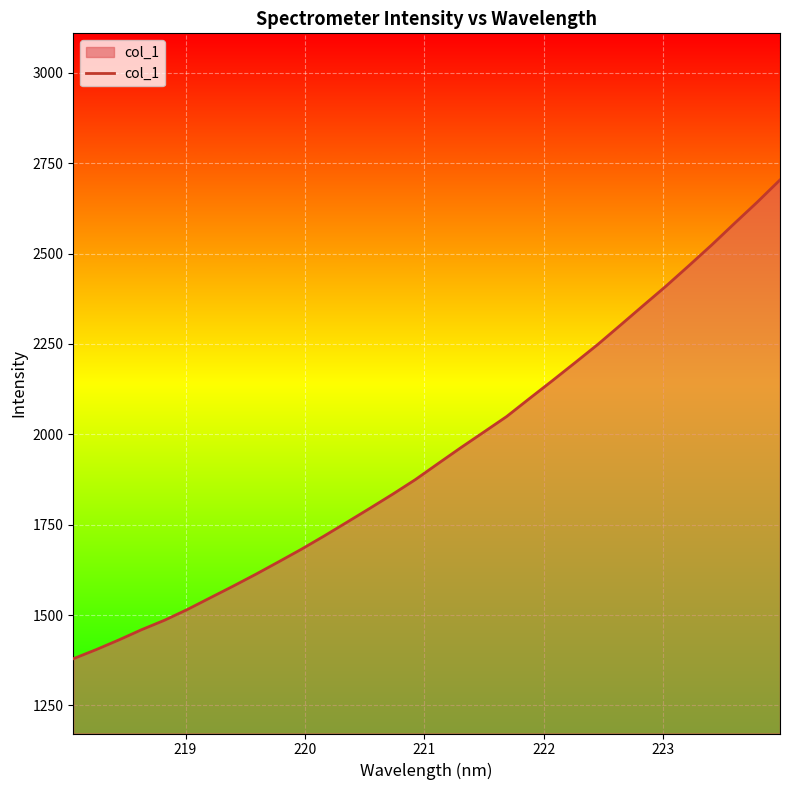

What is the smallest value displayed?

1379.0